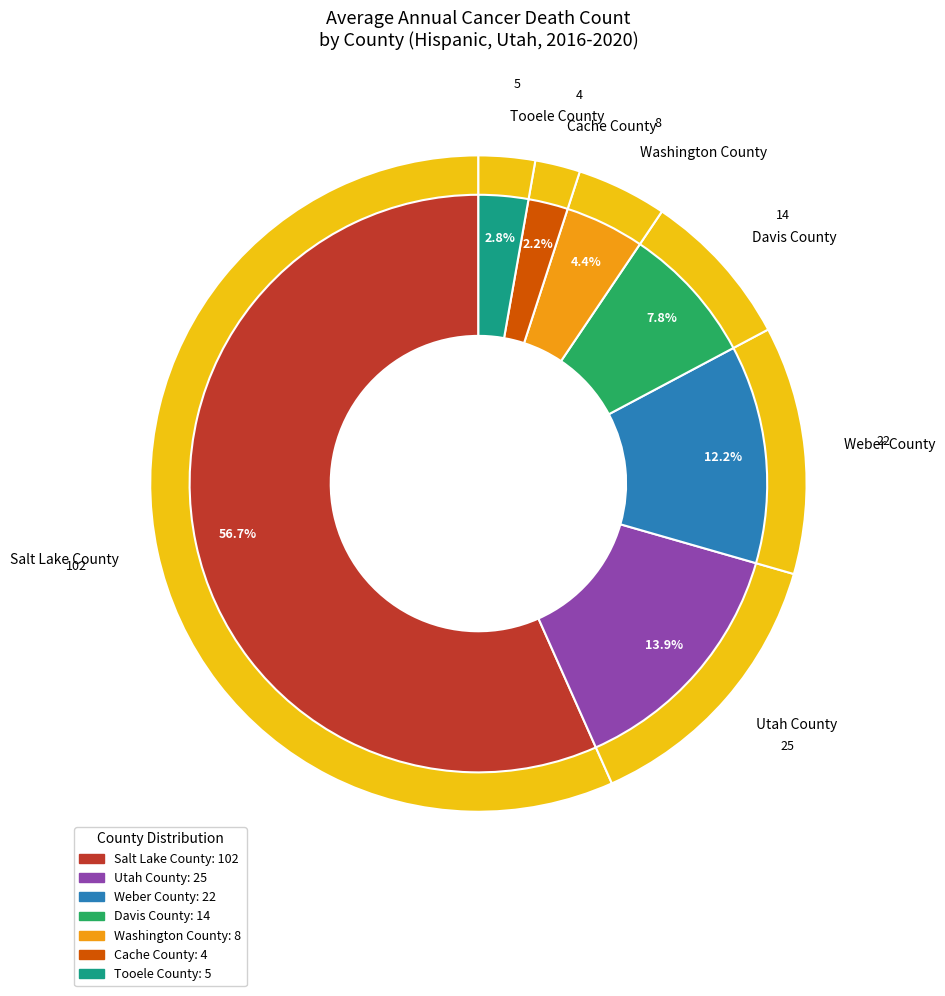

To the nearest percent, what percentage of the pie is Davis County?

8%